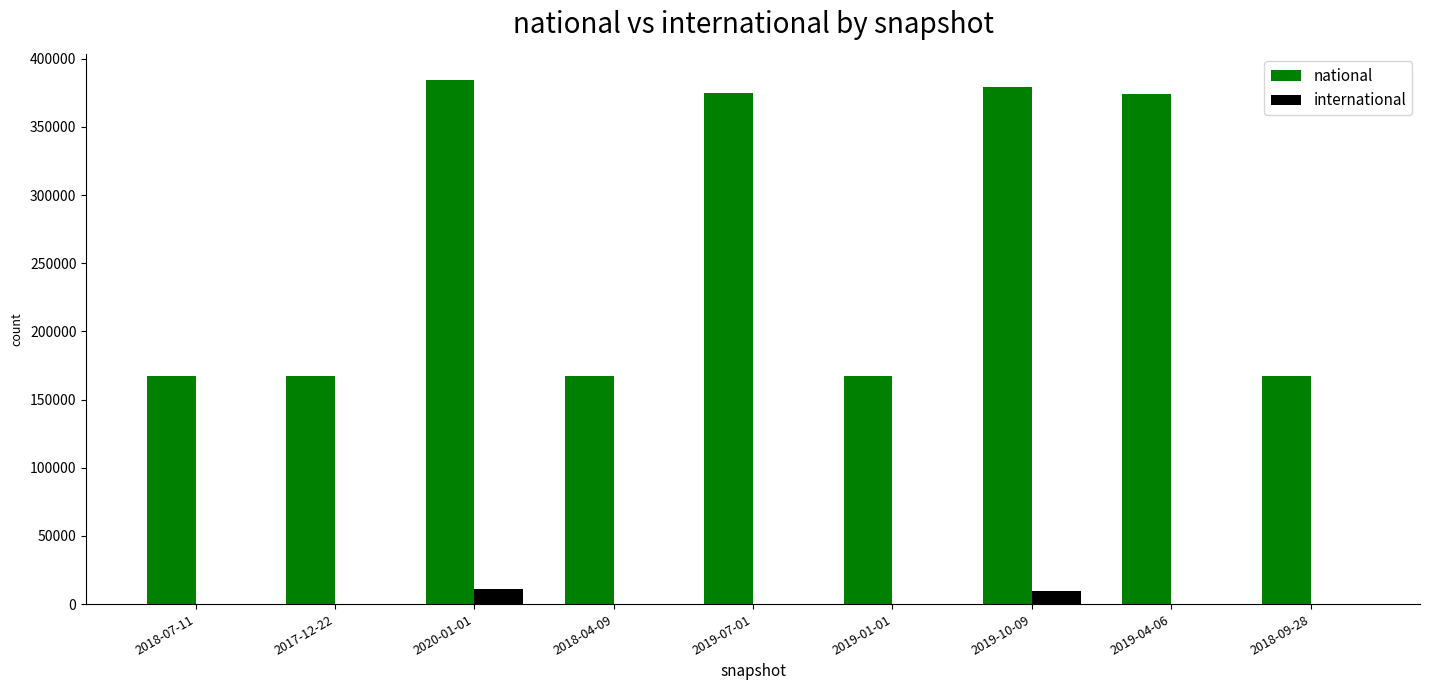

What is the greatest value displayed?

384343